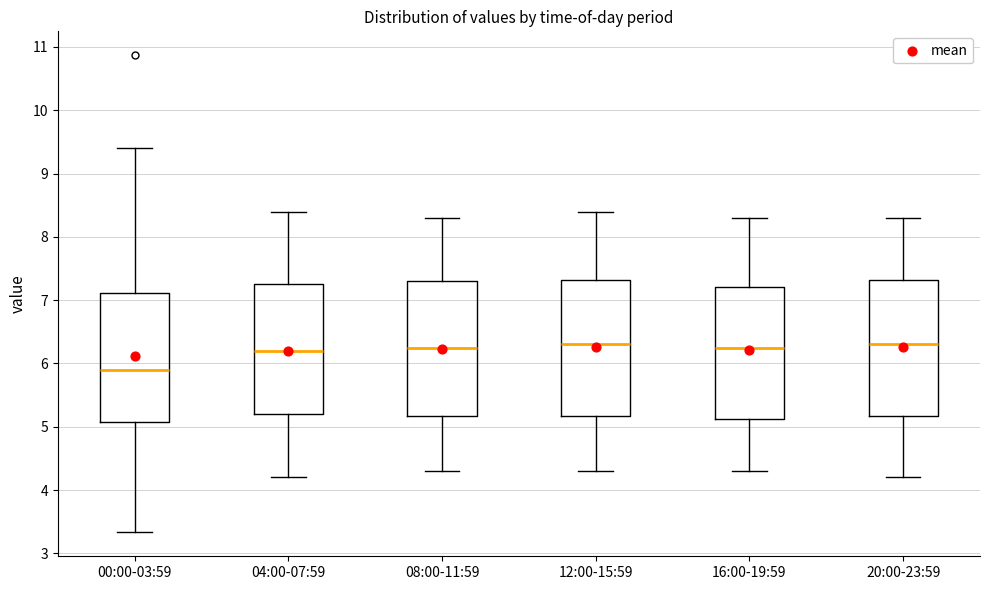

Reading left to right, transcribe this box plot: for each box, give where its median line is, the range the box spans, and where its two whiskers end, as read against the y-axis. The values are not printed on the chart, so give them approximately, as read against the axis.

00:00-03:59: median 5.9, box 5.1 to 7.1, whiskers 3.3 to 9.4
04:00-07:59: median 6.2, box 5.2 to 7.3, whiskers 4.2 to 8.4
08:00-11:59: median 6.3, box 5.2 to 7.3, whiskers 4.3 to 8.3
12:00-15:59: median 6.3, box 5.2 to 7.3, whiskers 4.3 to 8.4
16:00-19:59: median 6.3, box 5.1 to 7.2, whiskers 4.3 to 8.3
20:00-23:59: median 6.3, box 5.2 to 7.3, whiskers 4.2 to 8.3